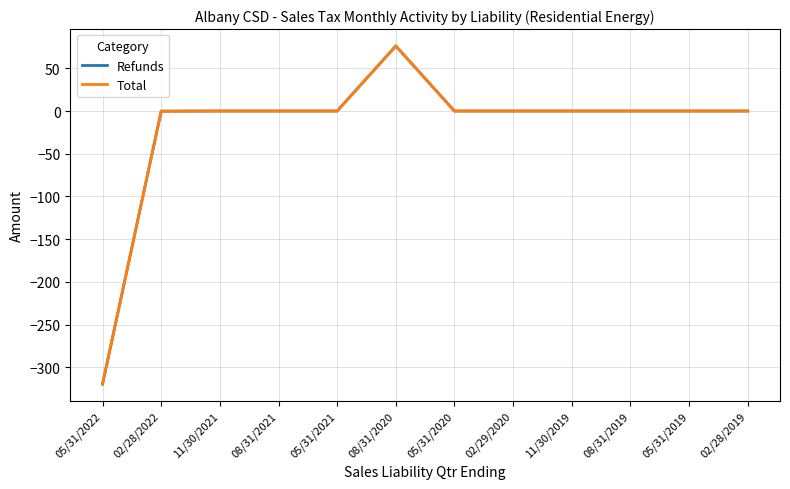

Does the chart have visible grid lines?

Yes